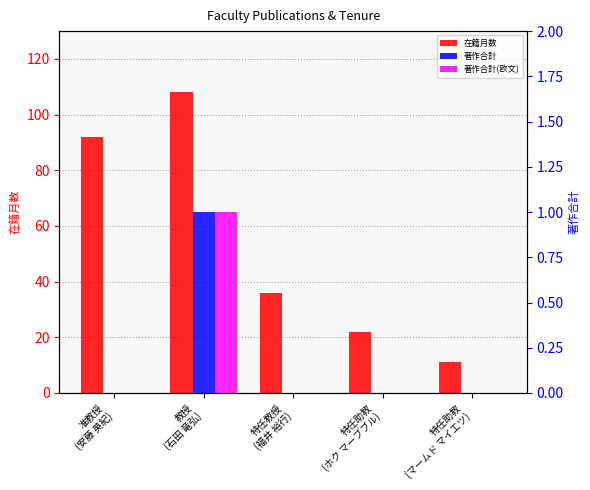

What is the label of the 2nd bar from the left?

教授
(石田 竜弘)